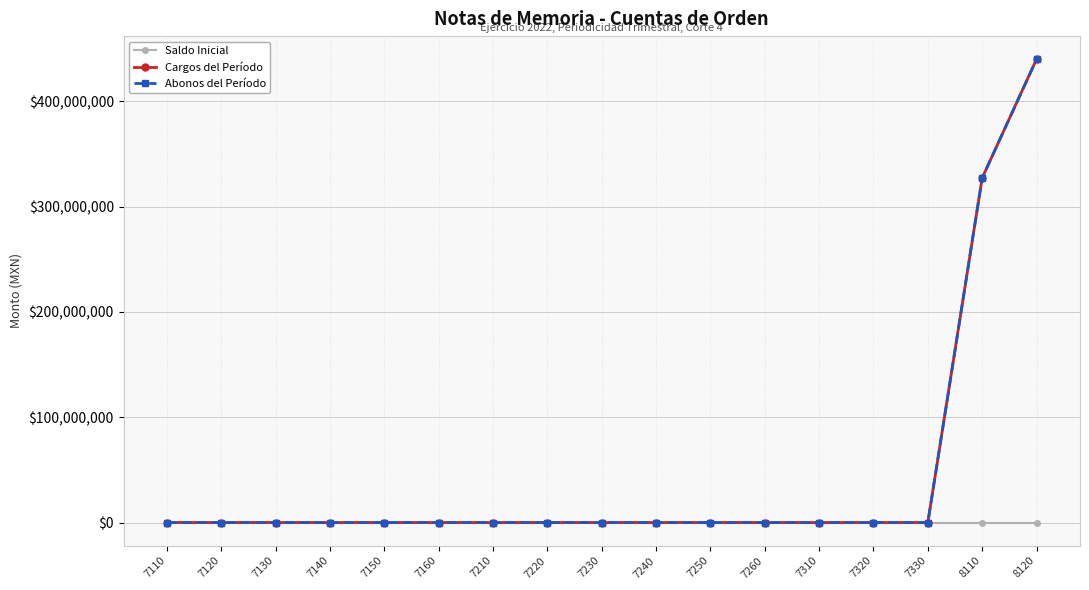

True or false: Saldo Inicial and Abonos del Período cross at least once.

False